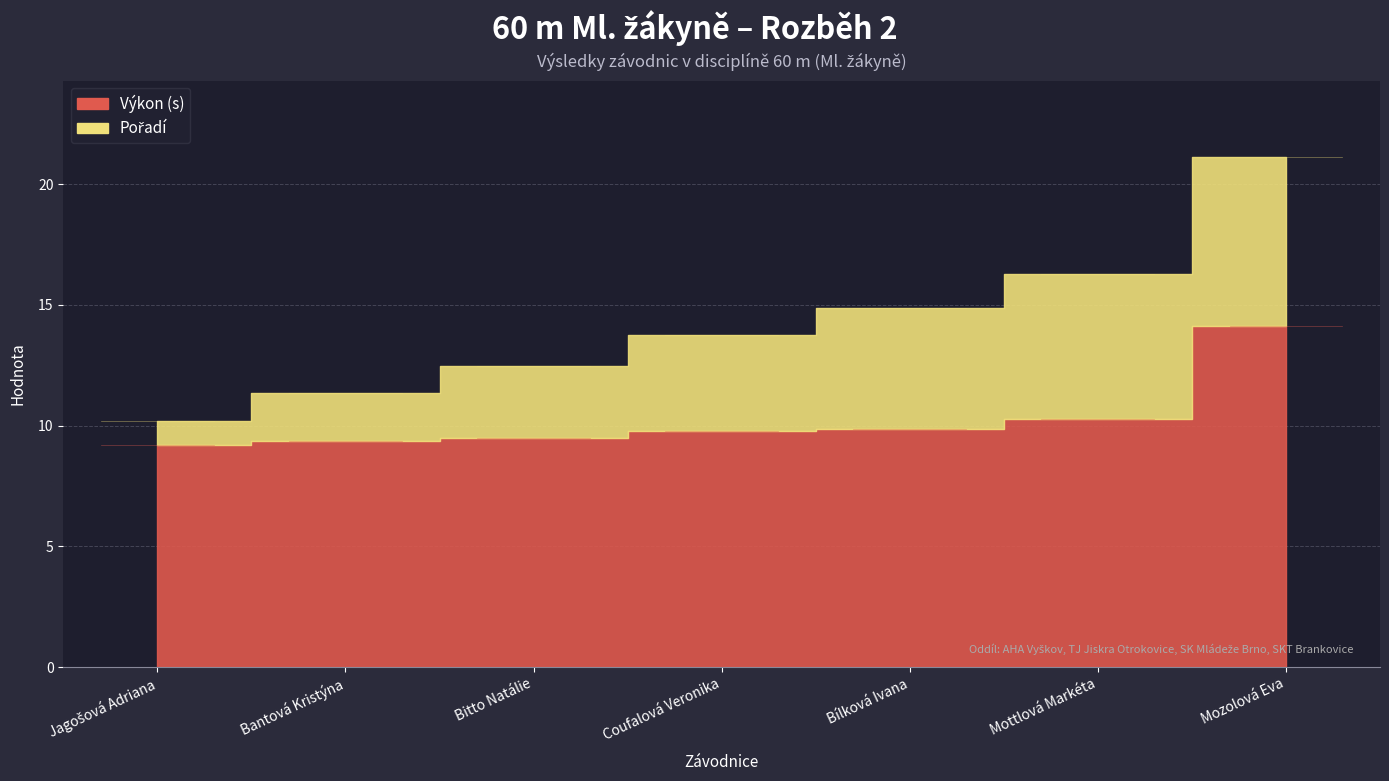

List the series in order of their peak value, lowest first.

Pořadí, Výkon